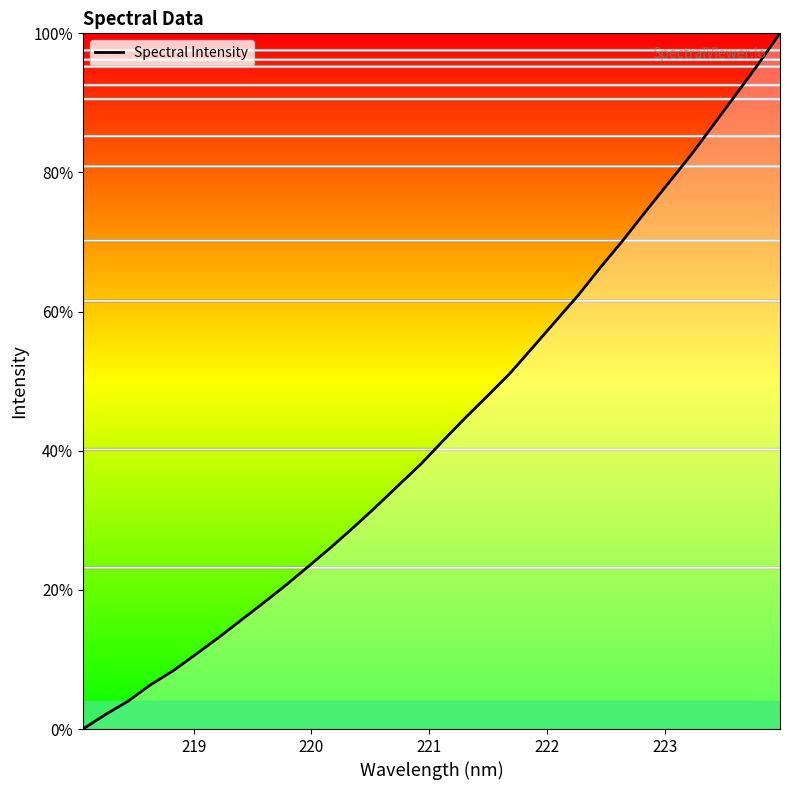

What is the difference between the maximum and minimum values?

100.0